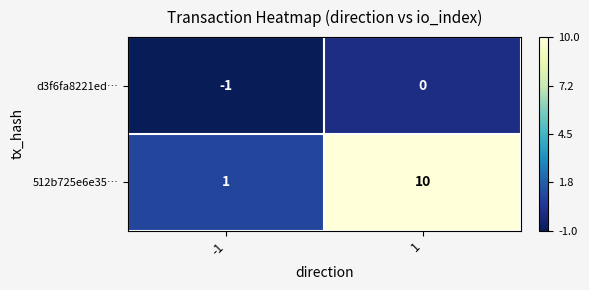

At how many categories does at least one series exceed 8?

1